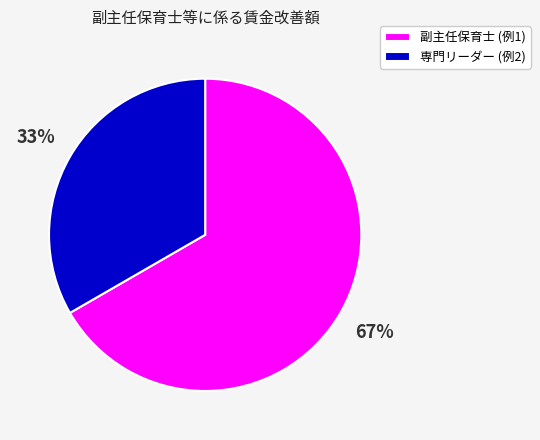

Which slice is the largest?

副主任保育士 (例1)